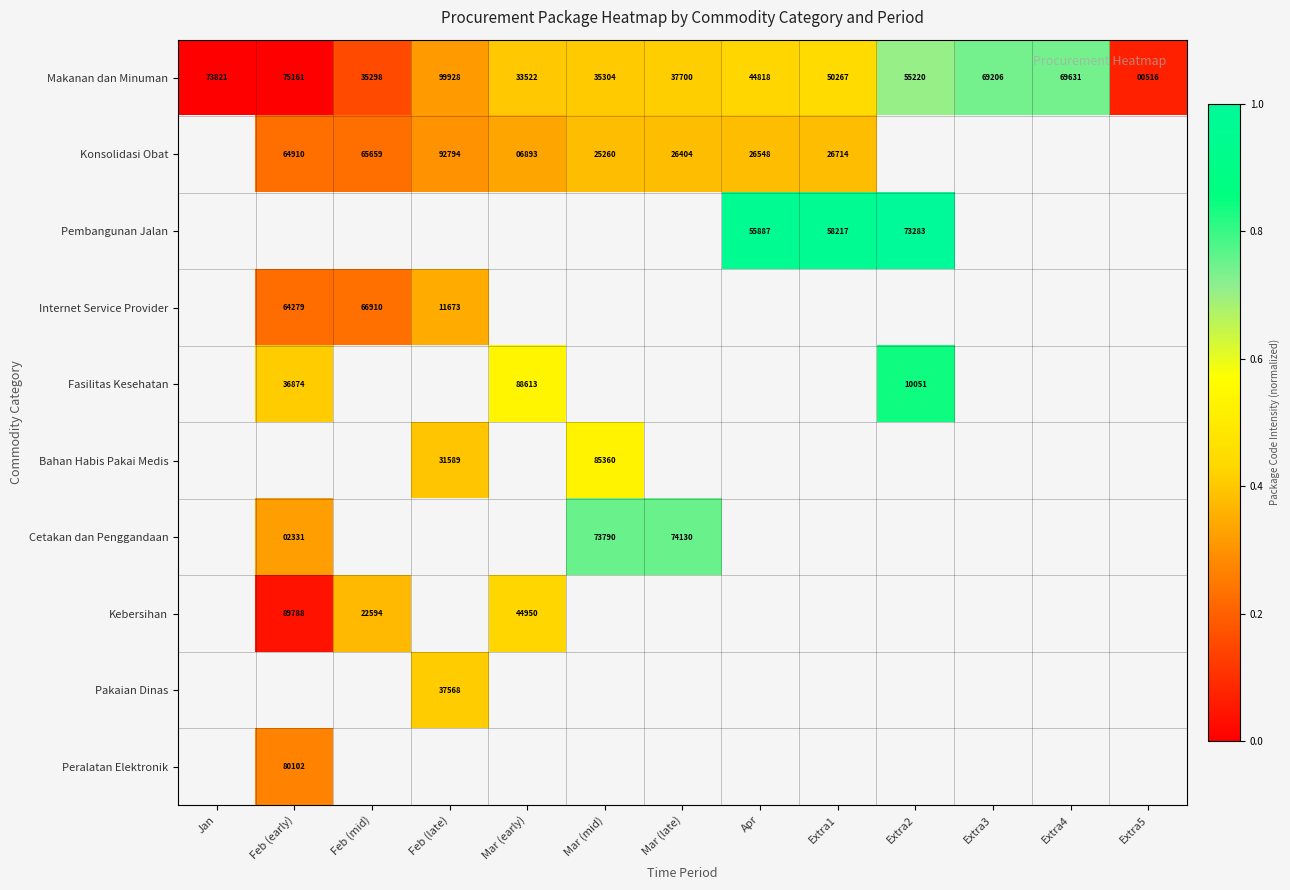

What is the difference between the Makanan dan Minuman values at Extra2 and Feb (late)?

44708